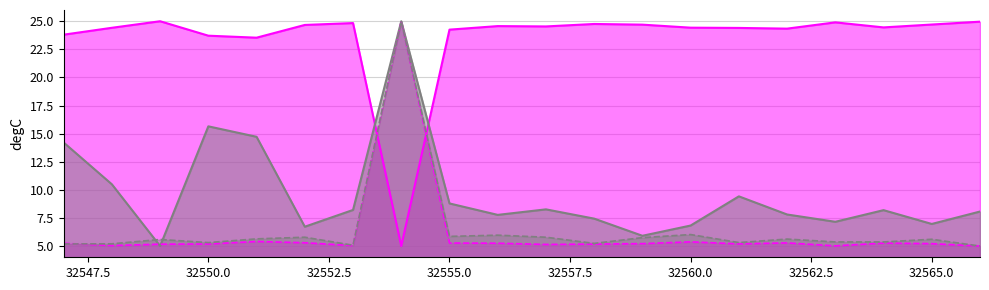

Which series has the largest total across all categories?

col_4_line